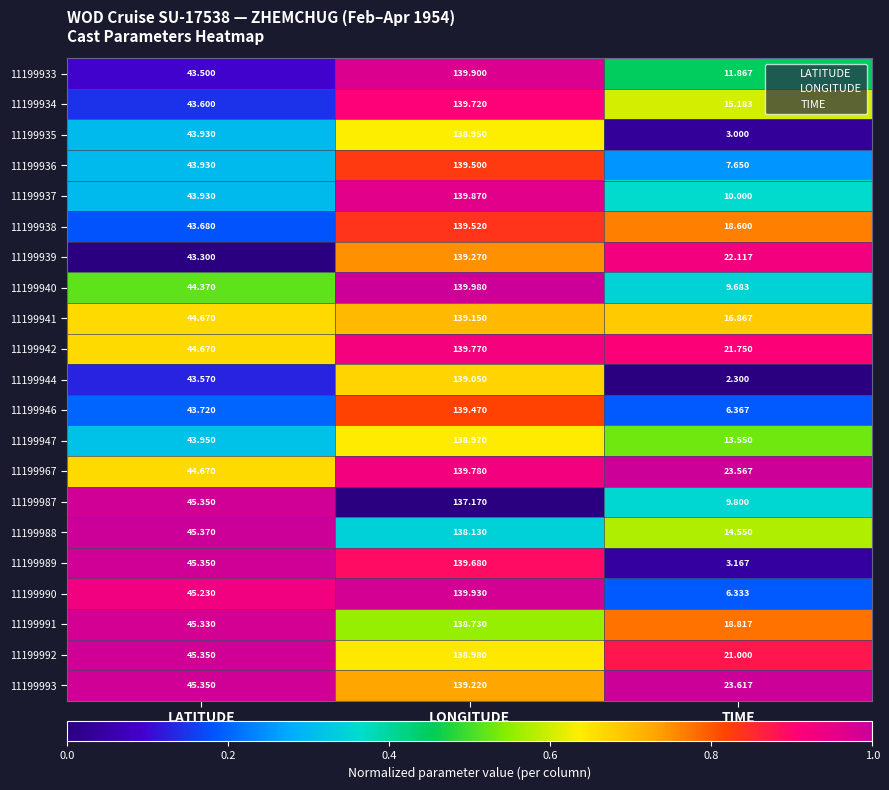

Rank the series at TIME from highest to lowest value.

11199993, 11199967, 11199939, 11199942, 11199992, 11199991, 11199938, 11199941, 11199934, 11199988, 11199947, 11199933, 11199937, 11199987, 11199940, 11199936, 11199946, 11199990, 11199989, 11199935, 11199944